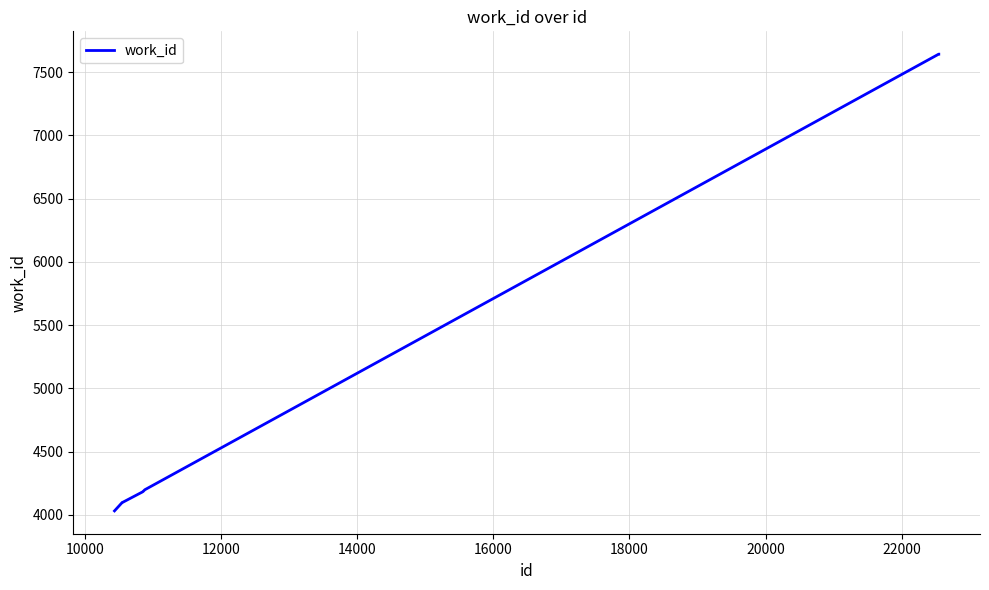

Is this an area chart (filled region under the line)?

No